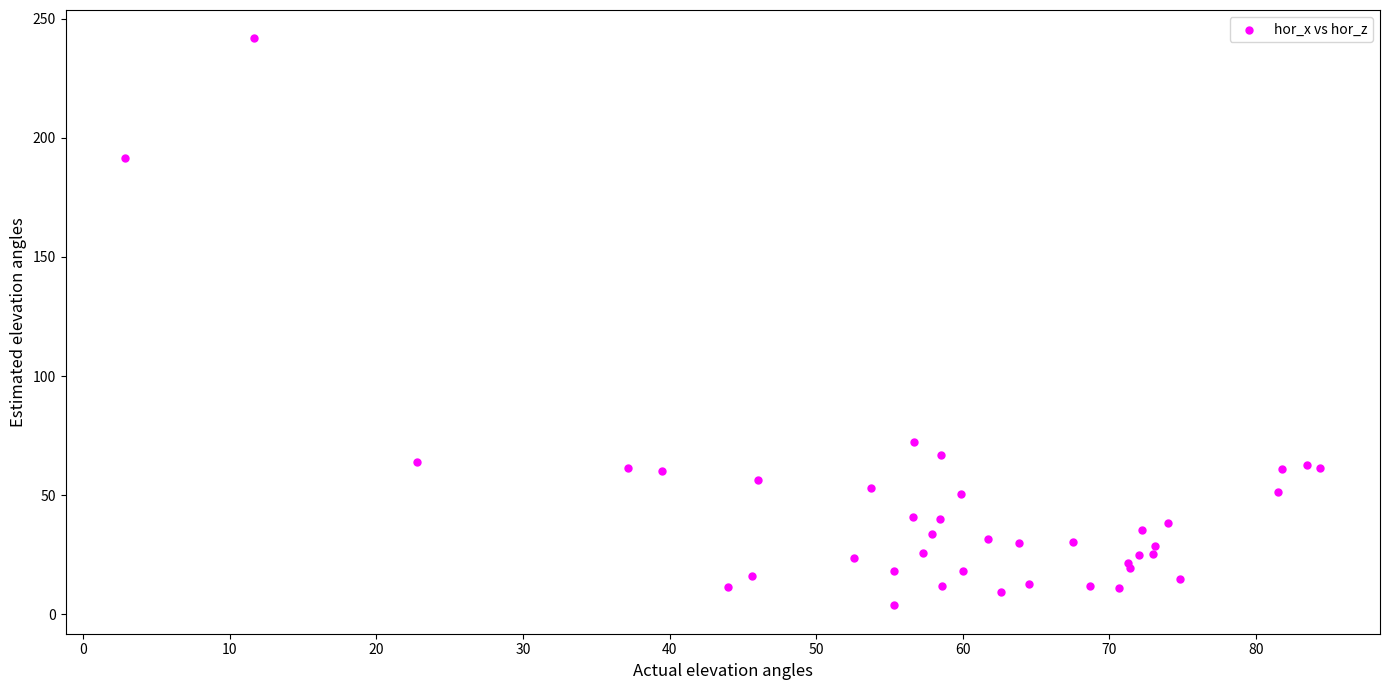

What Y value in the scatter plot is closest to 122?

72.3